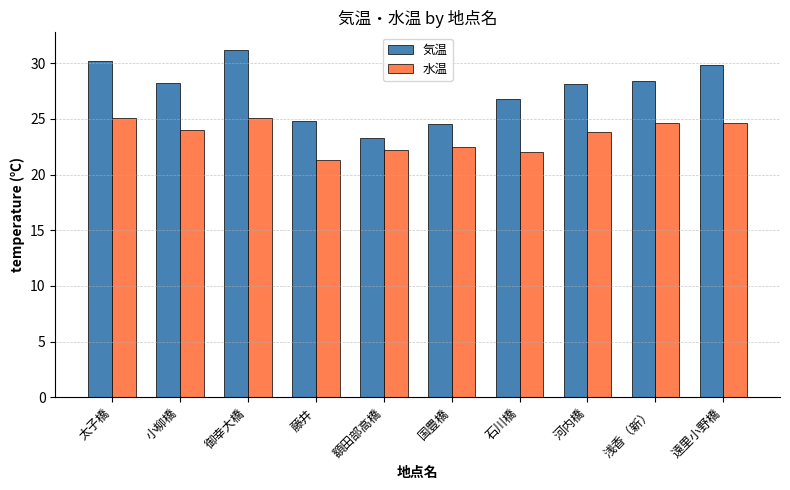

True or false: 水温 has a value of 33.7 at 河内橋.

False